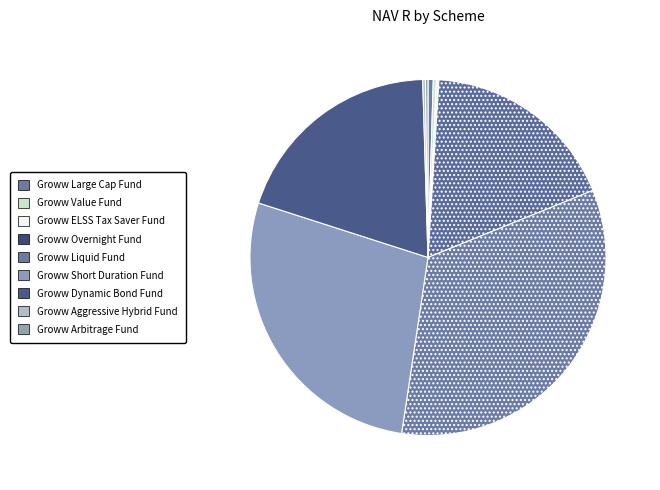

The Groww Dynamic Bond Fund slice represents 20% of the pie. True or false?

True